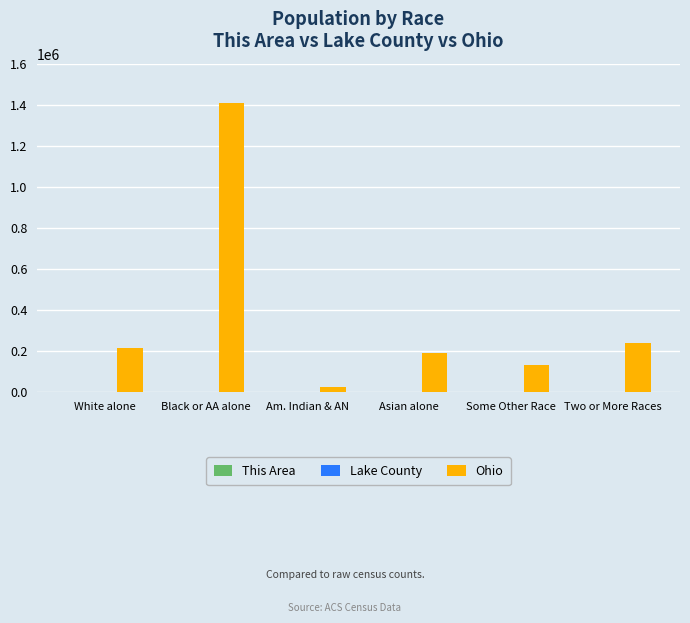

Are the bars horizontal?

No